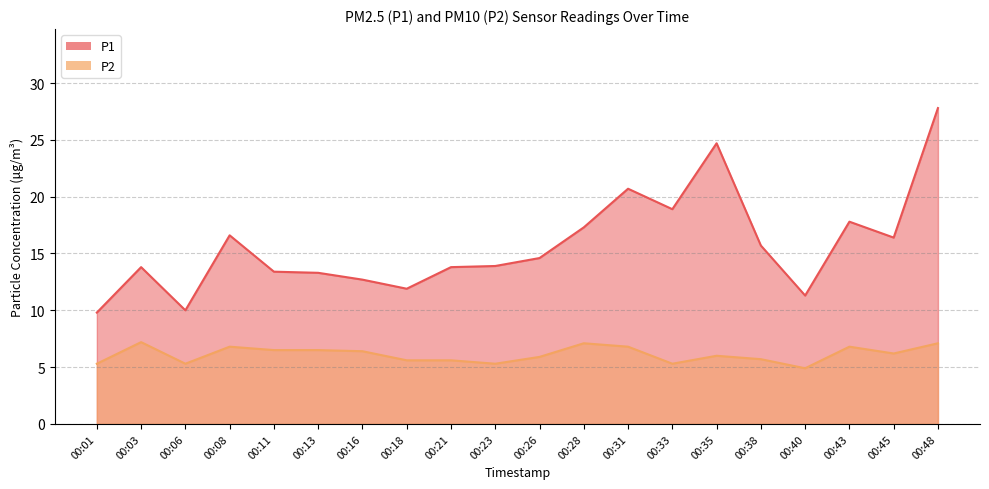

Where is the first local minimum for P1?

00:06